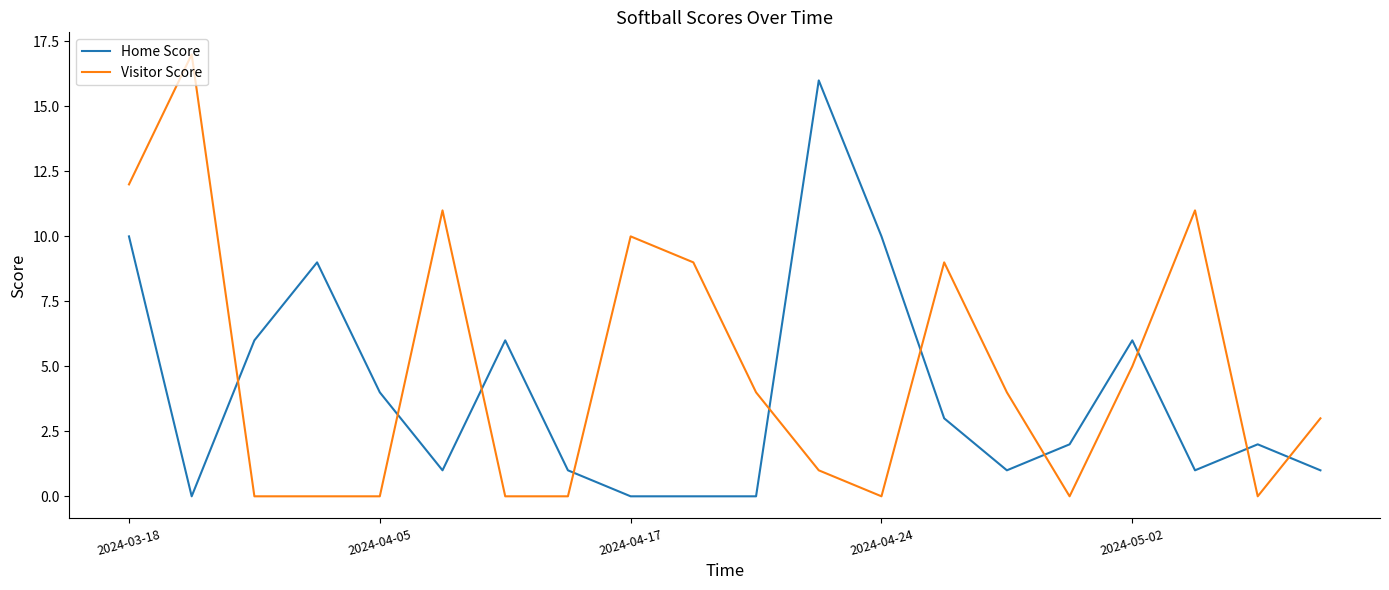

Which series has the widest spread of values?

Visitor Score